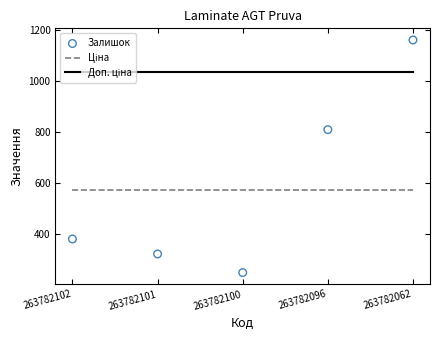

What is the total value across all series at 263782062?

2770.6